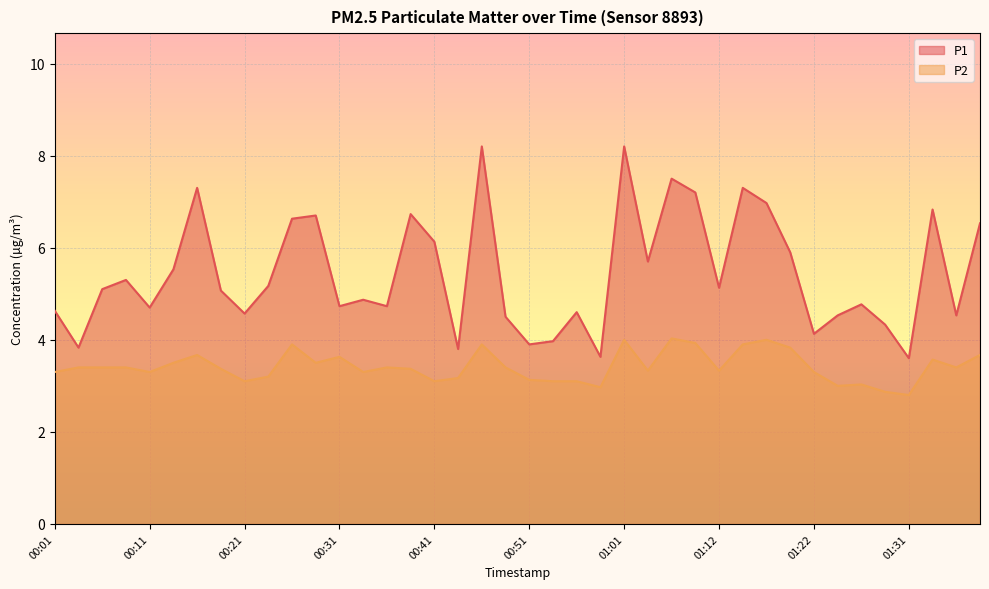

What position from the left is 00:31?

13